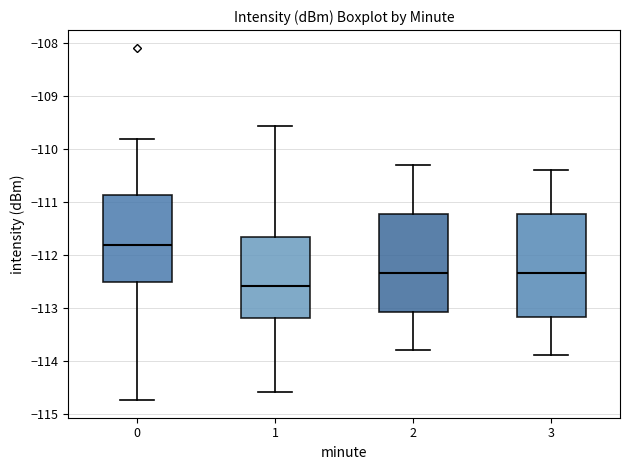

Where is the lower edge of the box at x = 0 on the y-axis? The values are not printed on the chart, so give them approximately, as read against the axis.

-112.5